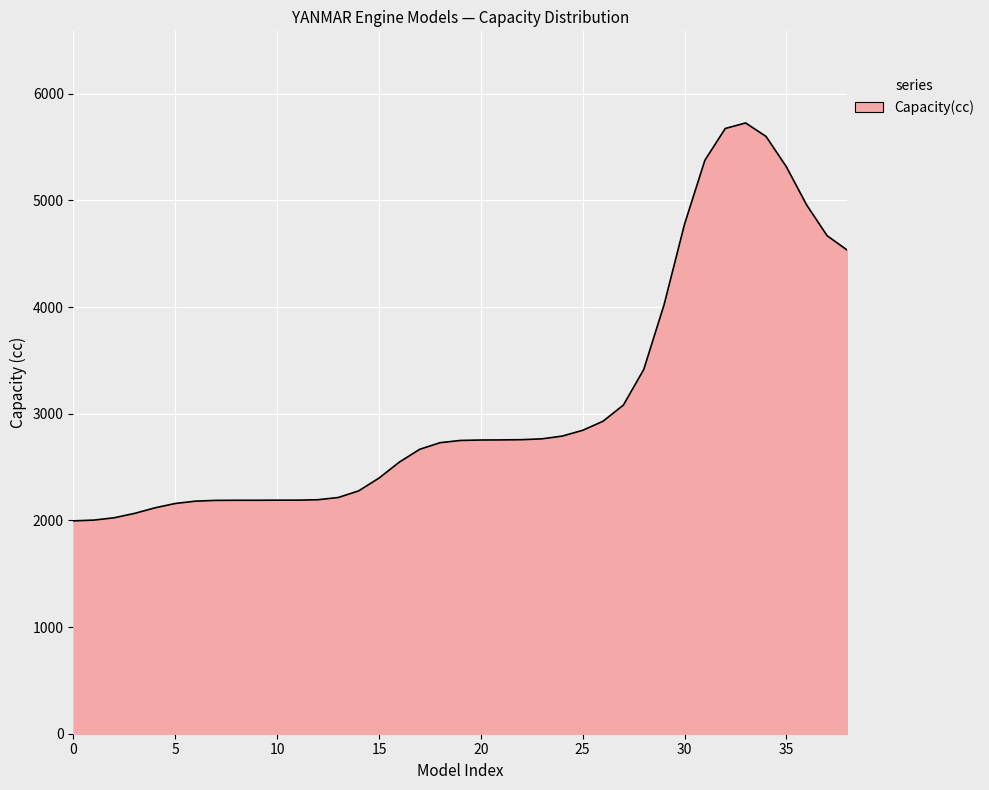

What is the sum of all values?

122023